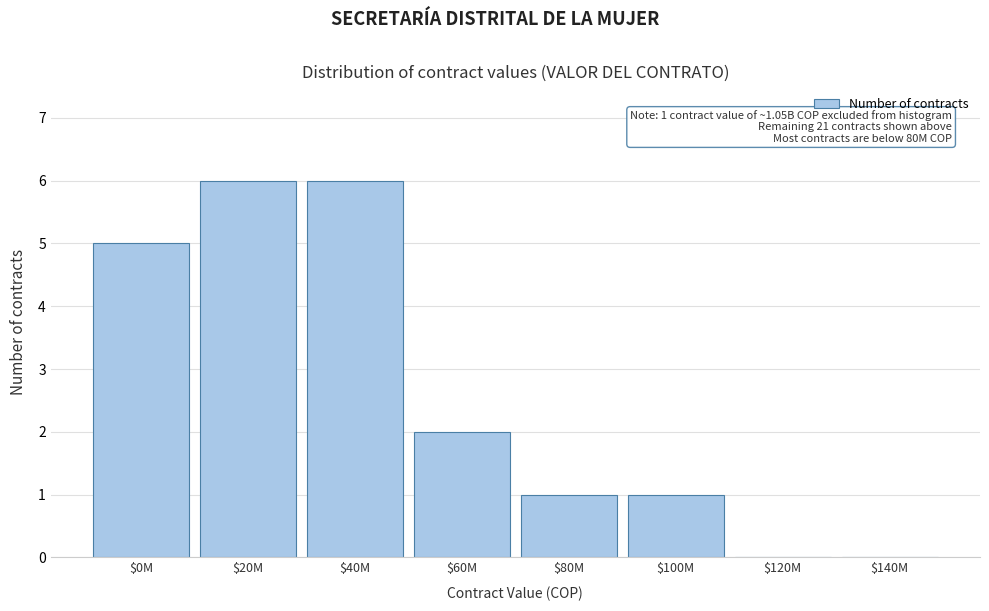

What is the maximum value shown in the chart?

6